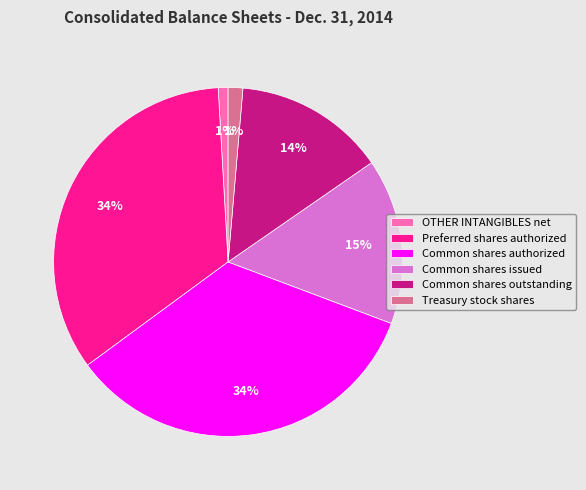

To the nearest percent, what percentage of the pie is Treasury stock shares?

1%